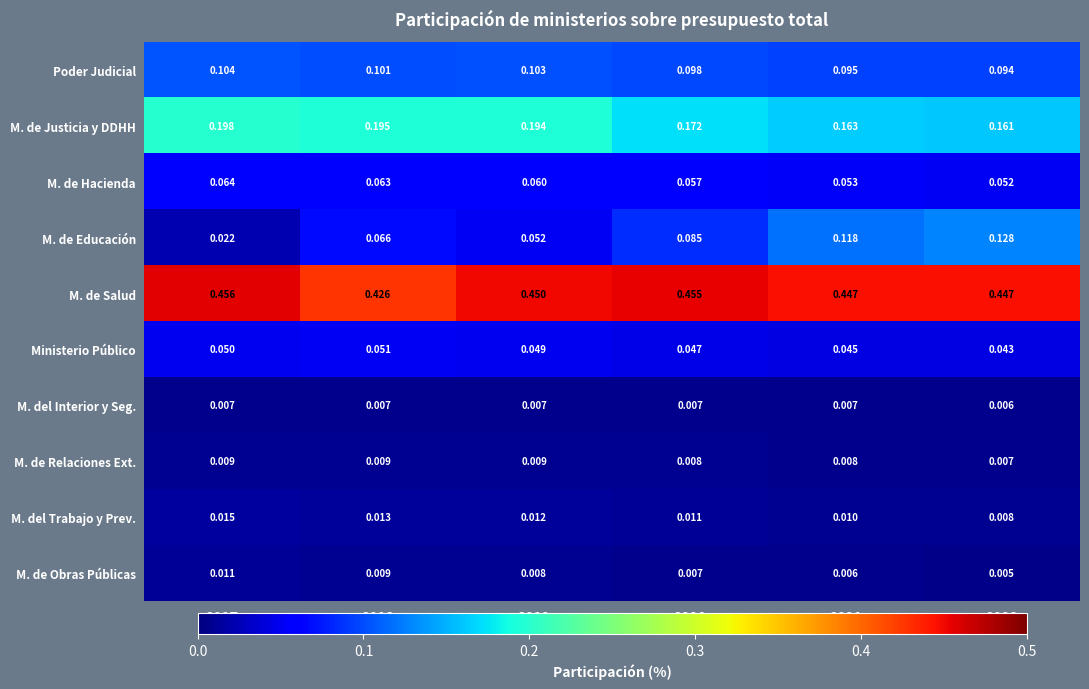

Which series has the largest range (max minus min)?

M. de Educación